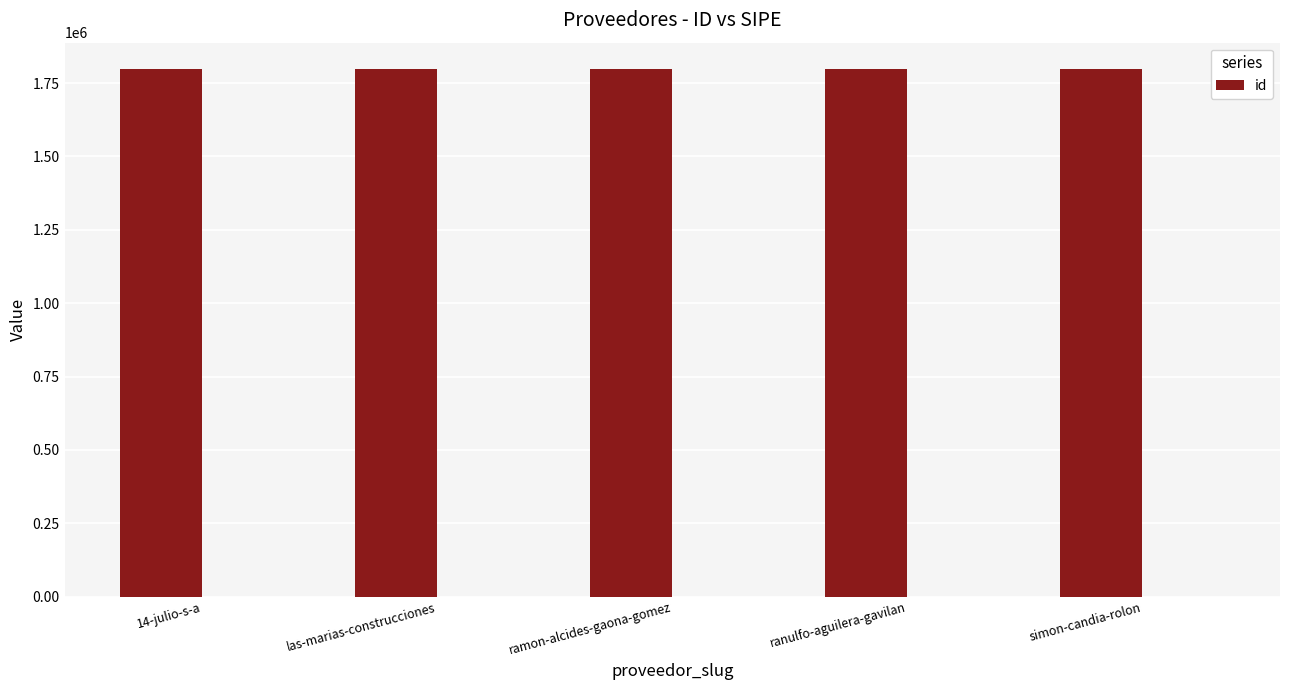

Reading left to right, extract all data points from this chart.

14-julio-s-a=1797530	las-marias-construcciones=1797532	ramon-alcides-gaona-gomez=1797534	ranulfo-aguilera-gavilan=1797531	simon-candia-rolon=1797533